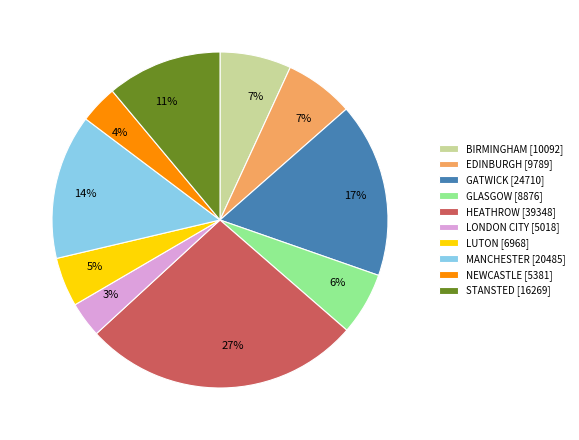

Which category has the biggest portion of the pie?

HEATHROW